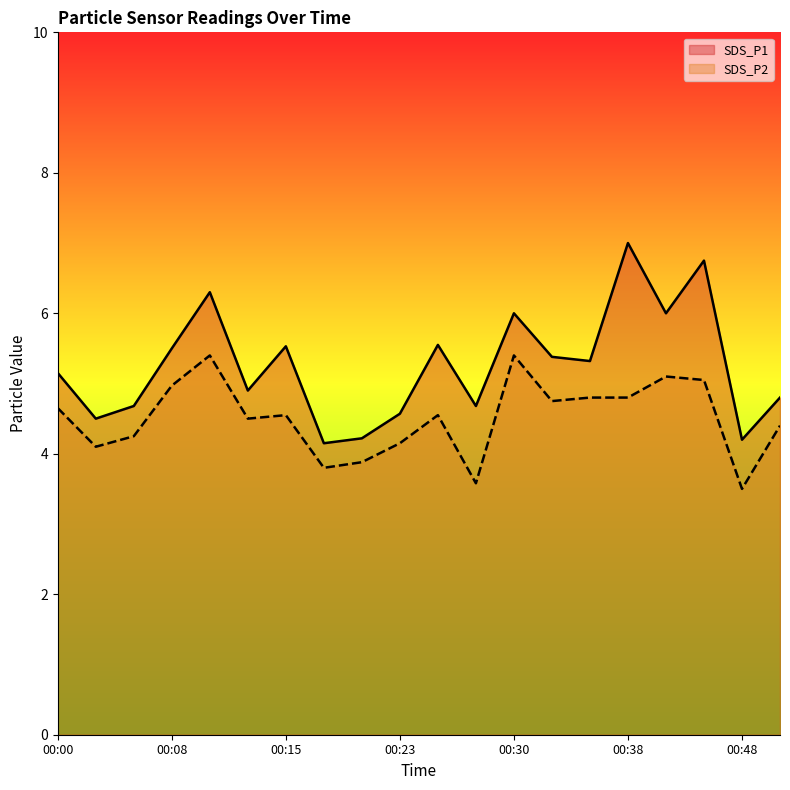

Which series has the largest range (max minus min)?

SDS_P1